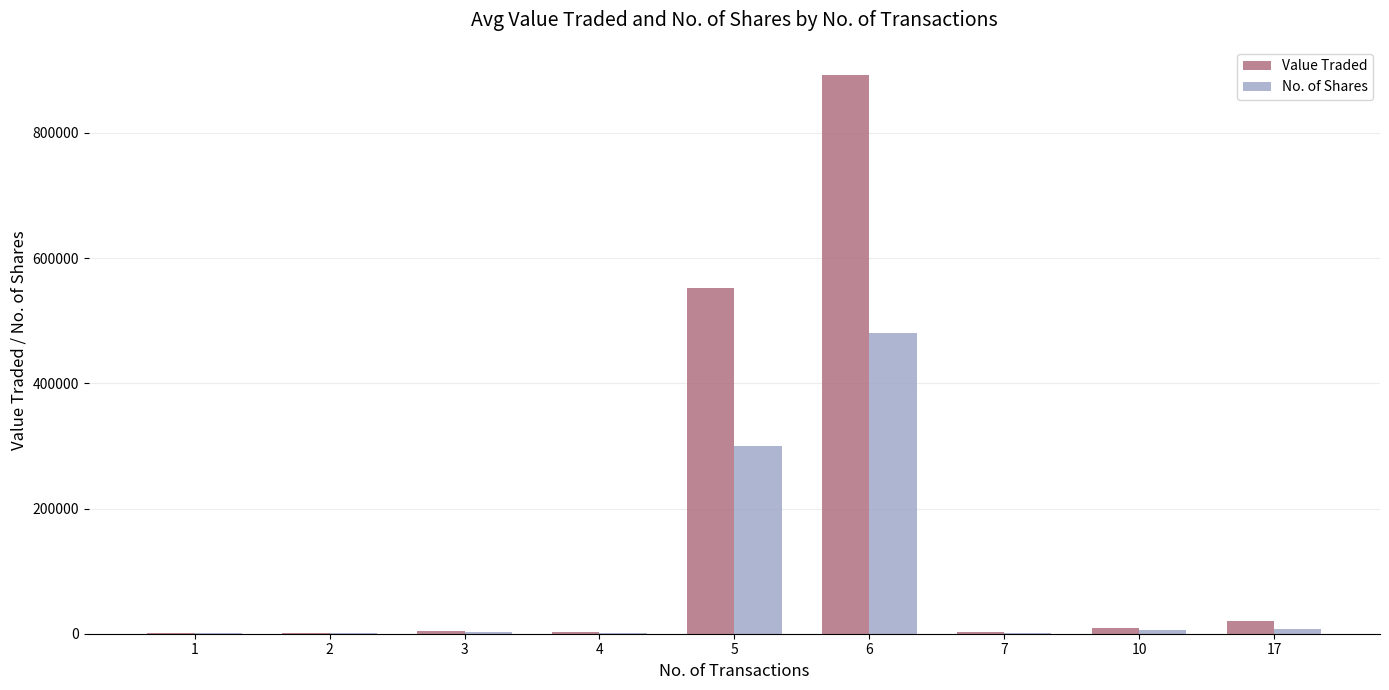

What is the greatest value displayed?

892938